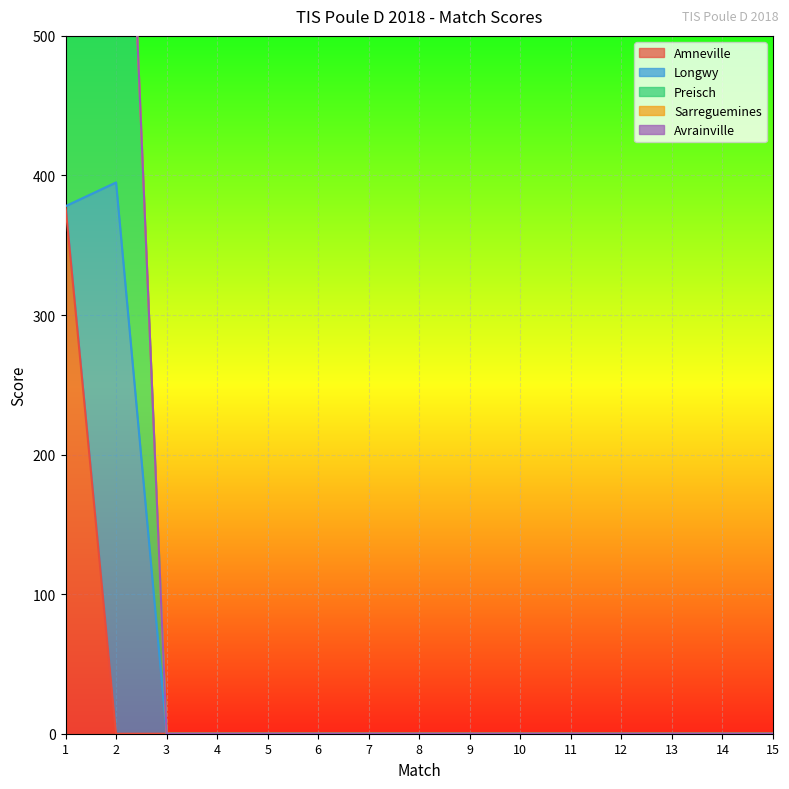

How many interior local peaks does the Preisch series have?

1